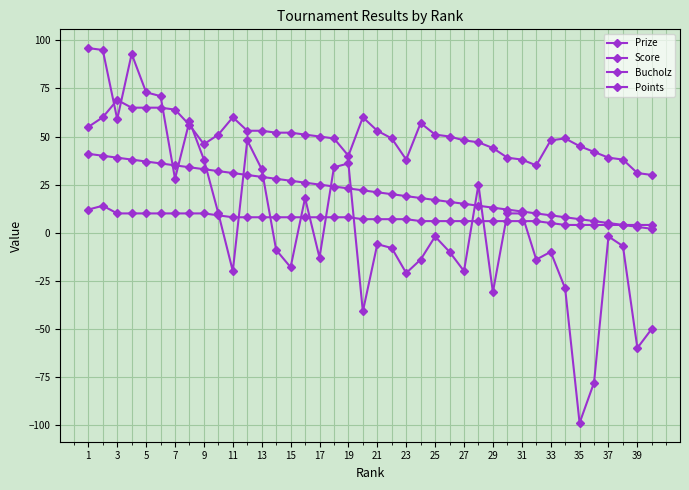

Is this an area chart (filled region under the line)?

No